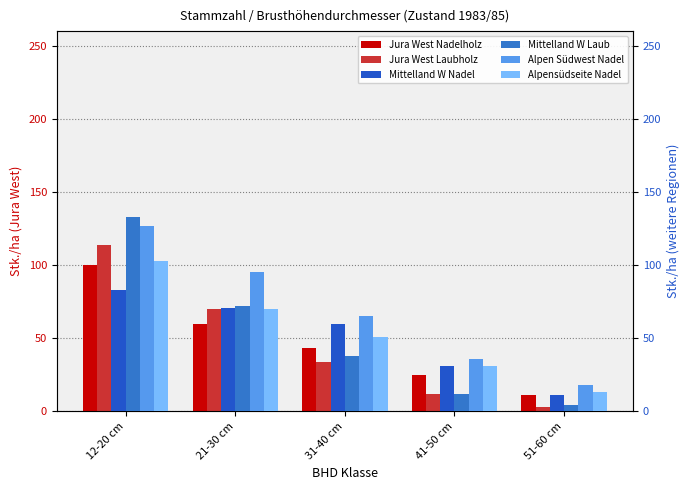

What is the difference between the maximum and second lowest values in the Mittelland W Laub series?

121